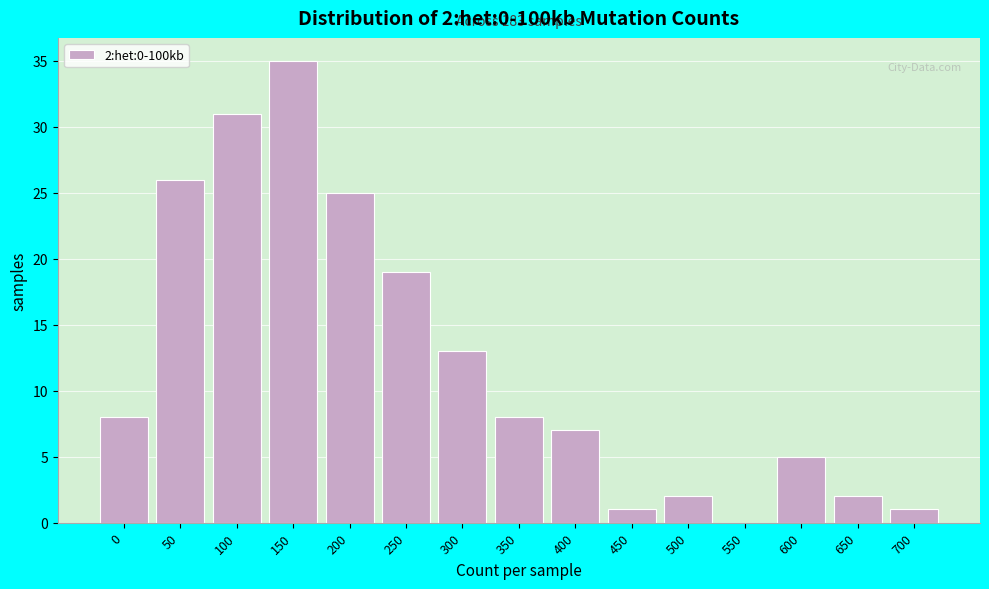

Reading right to left, what are all the values shown in this chart?

700=1	650=2	600=5	550=0	500=2	450=1	400=7	350=8	300=13	250=19	200=25	150=35	100=31	50=26	0=8